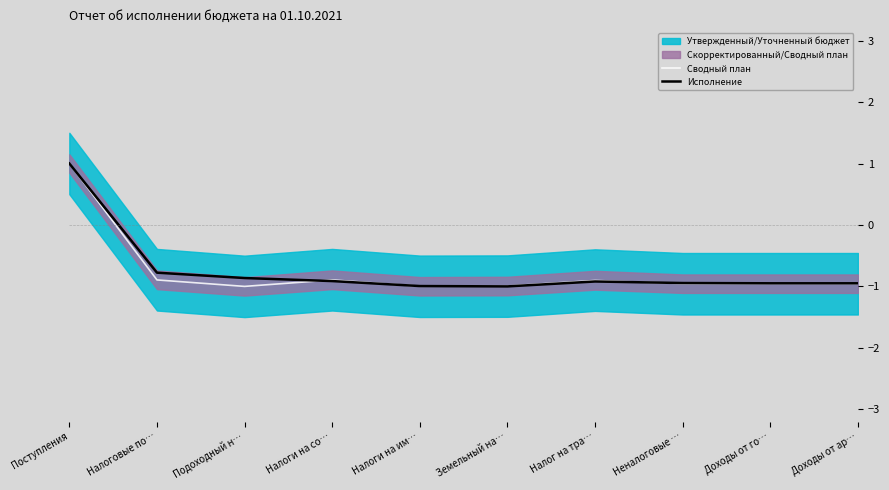

At how many categories does at least one series exceed 0?

1